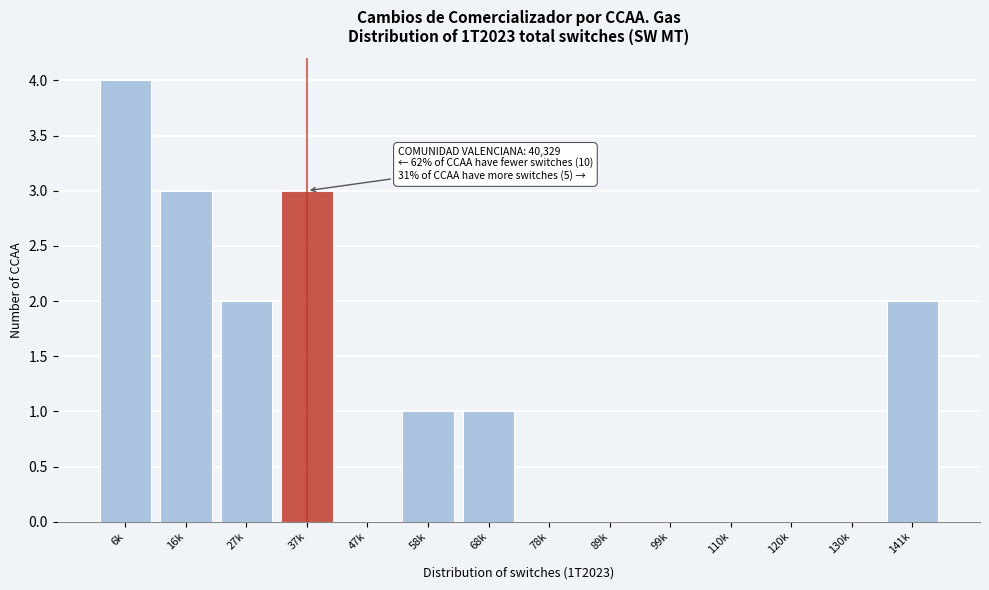

Reading left to right, transcribe all the data shown in this chart.

6k=4	16k=3	27k=2	37k=3	47k=0	58k=1	68k=1	78k=0	89k=0	99k=0	110k=0	120k=0	130k=0	141k=2